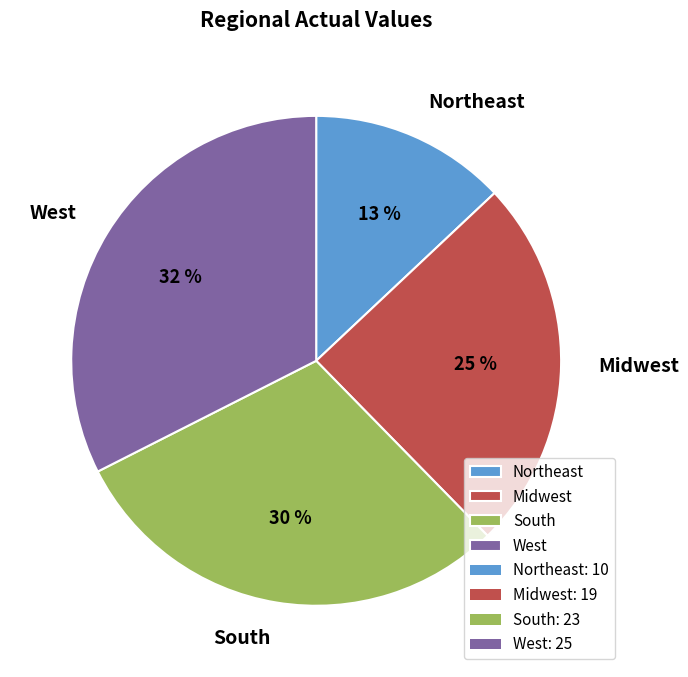

What percentage is the South slice, to the nearest percent?

30%